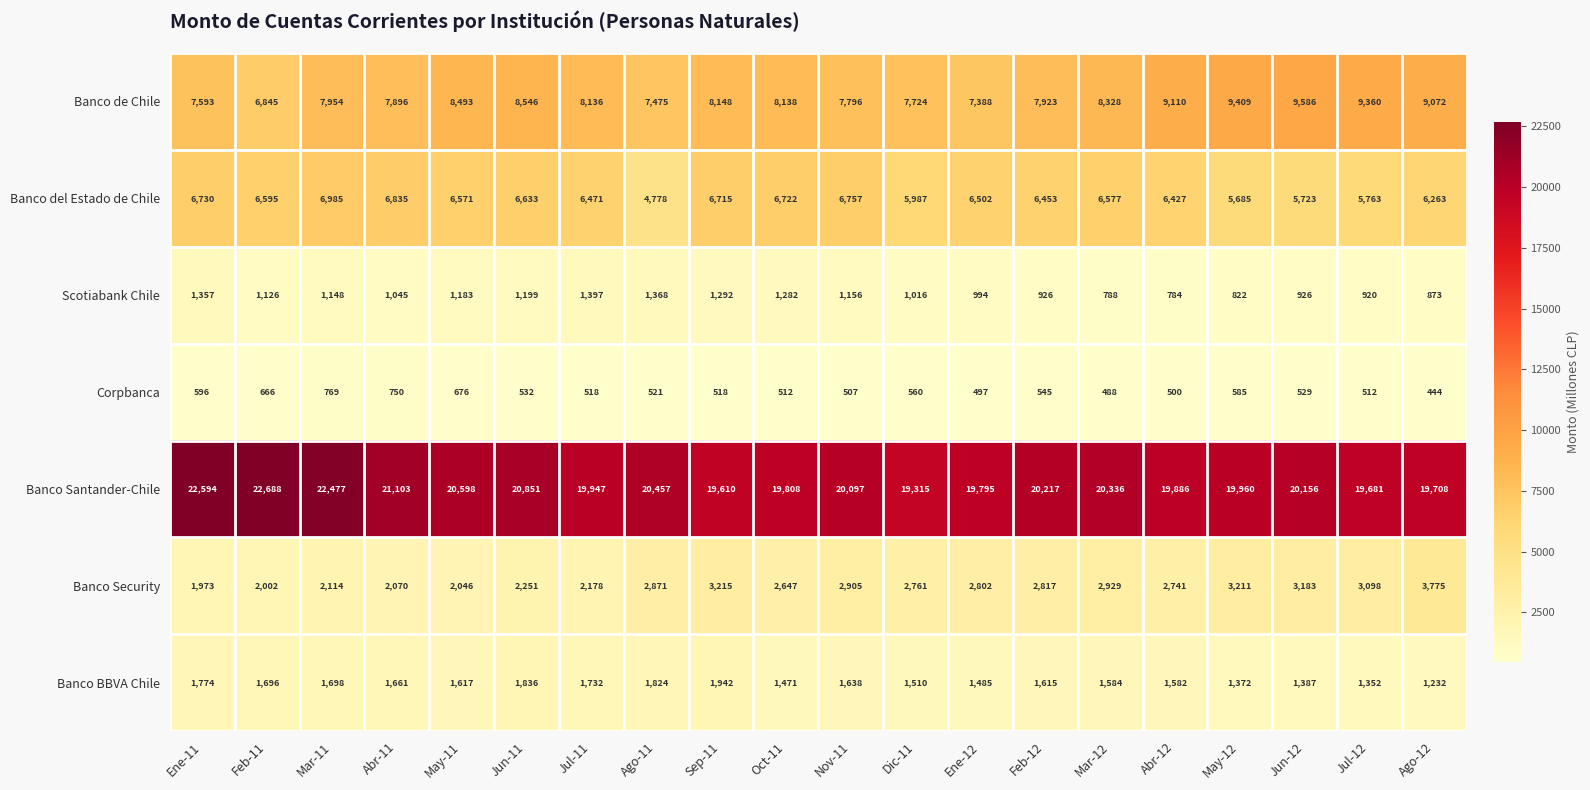

At which category does the chart reach its minimum across all series?

Ago-12